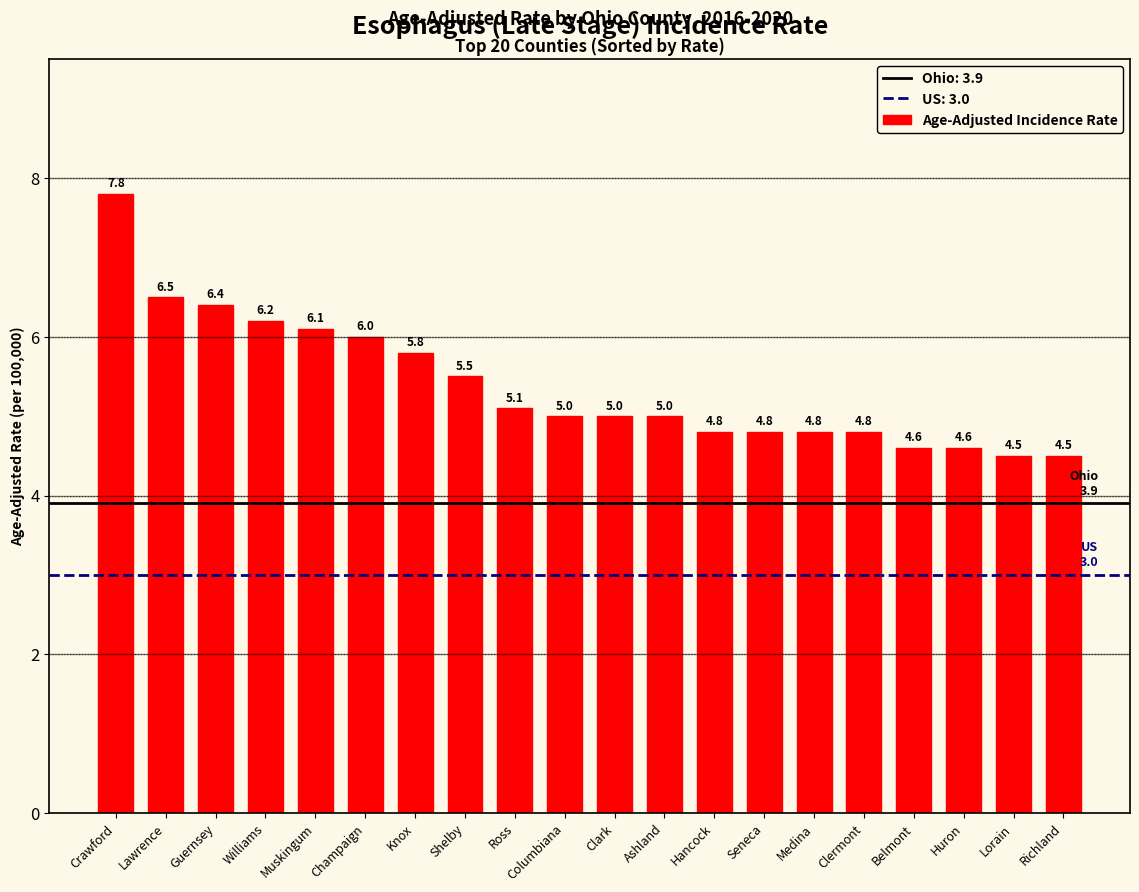

What is the smallest value displayed?

4.5